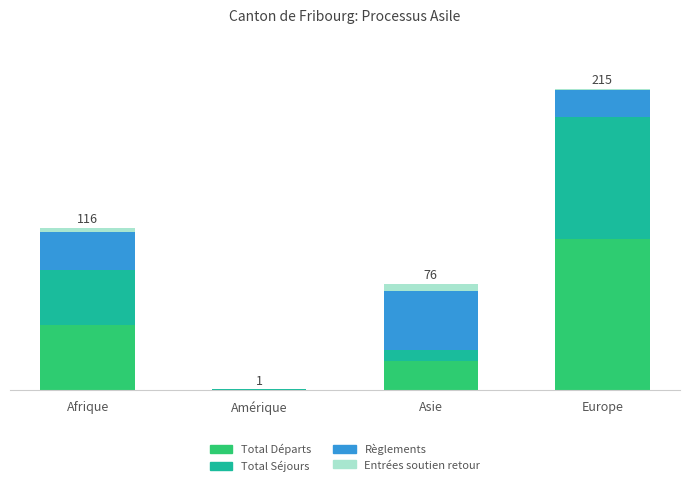

Which has a higher value, Afrique or Europe?

Europe